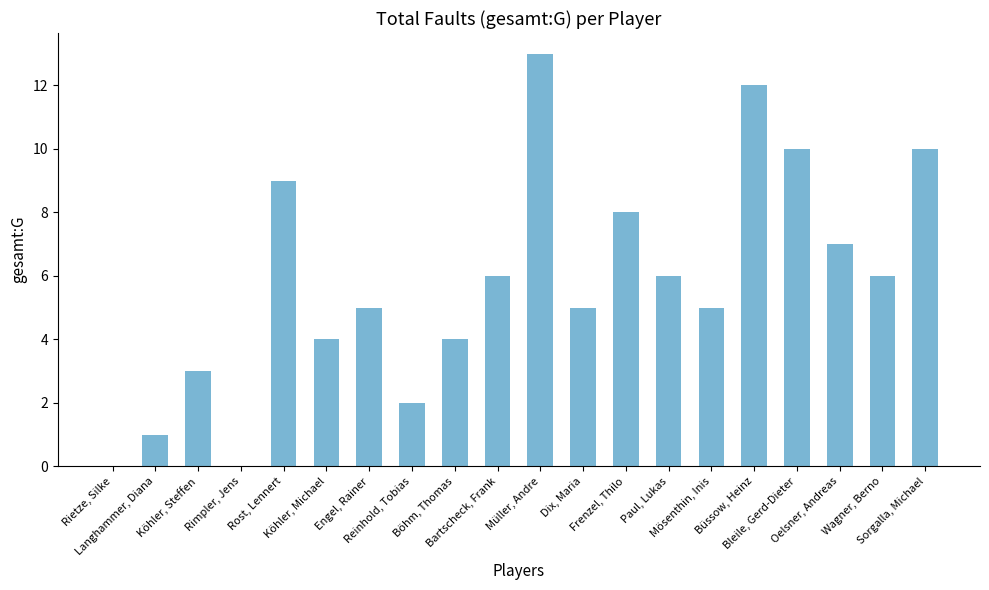

Which category has the highest value across all series?

Müller, Andre